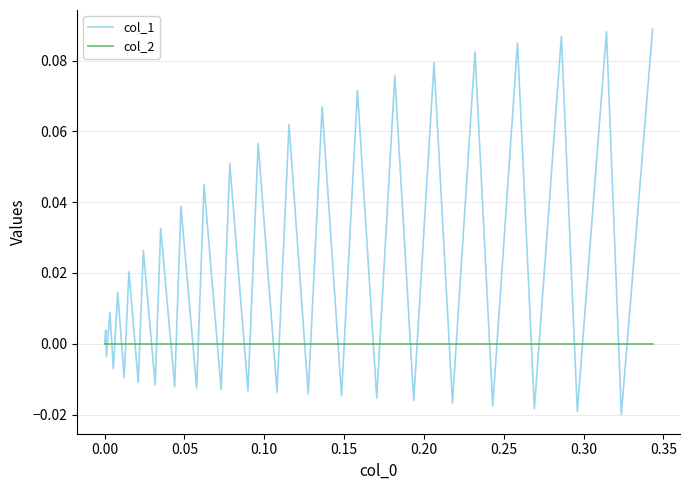

Which series has the largest total across all categories?

col_1